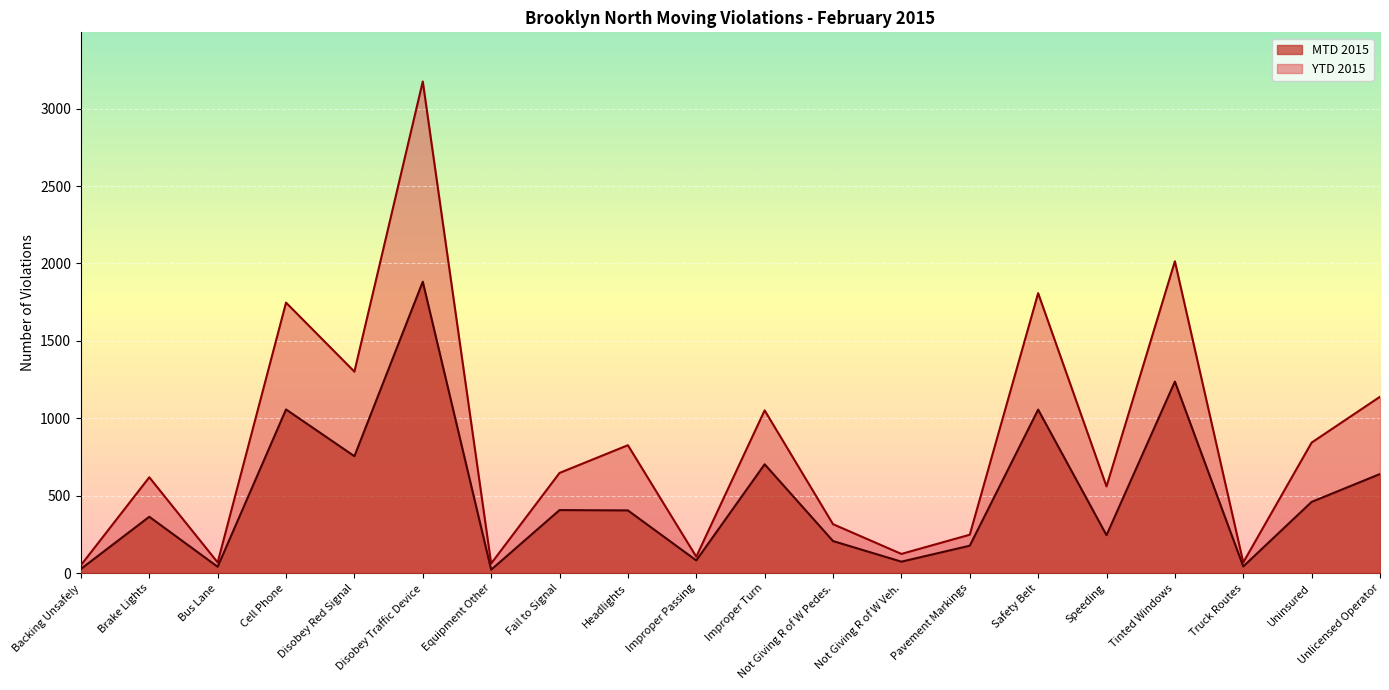

What is the total value across all series at Disobey Red Signal?

2056